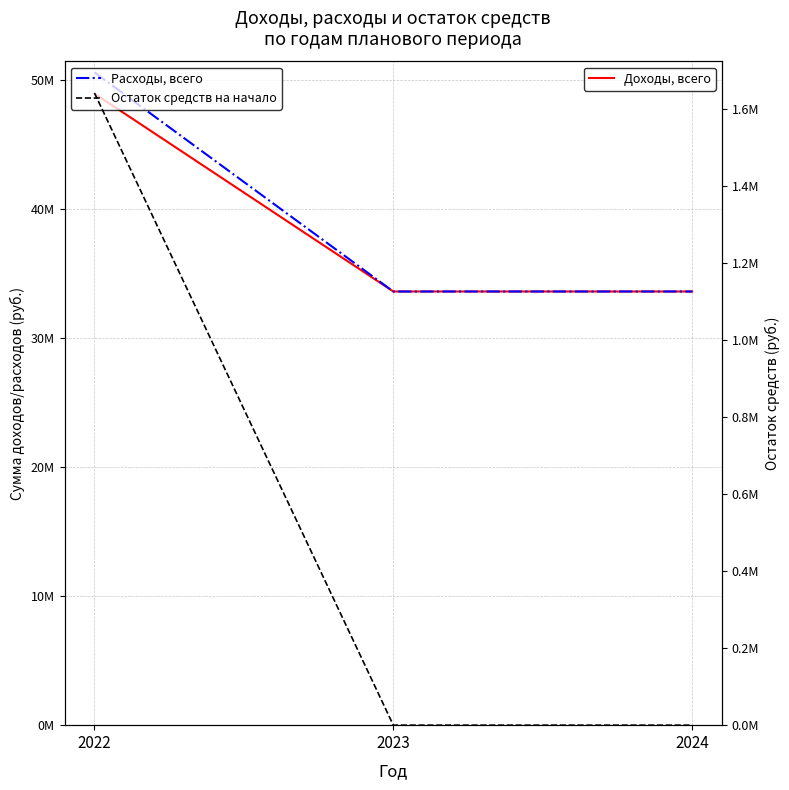

The value of Расходы, всего at 2022 is 50582685.7. True or false?

True